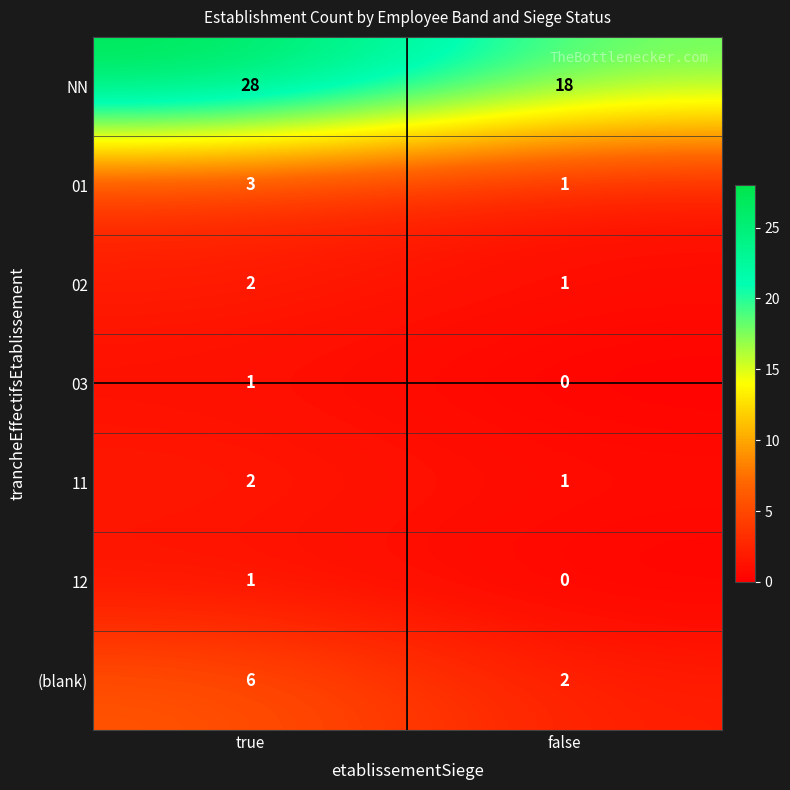

At which category does the chart reach its minimum across all series?

false